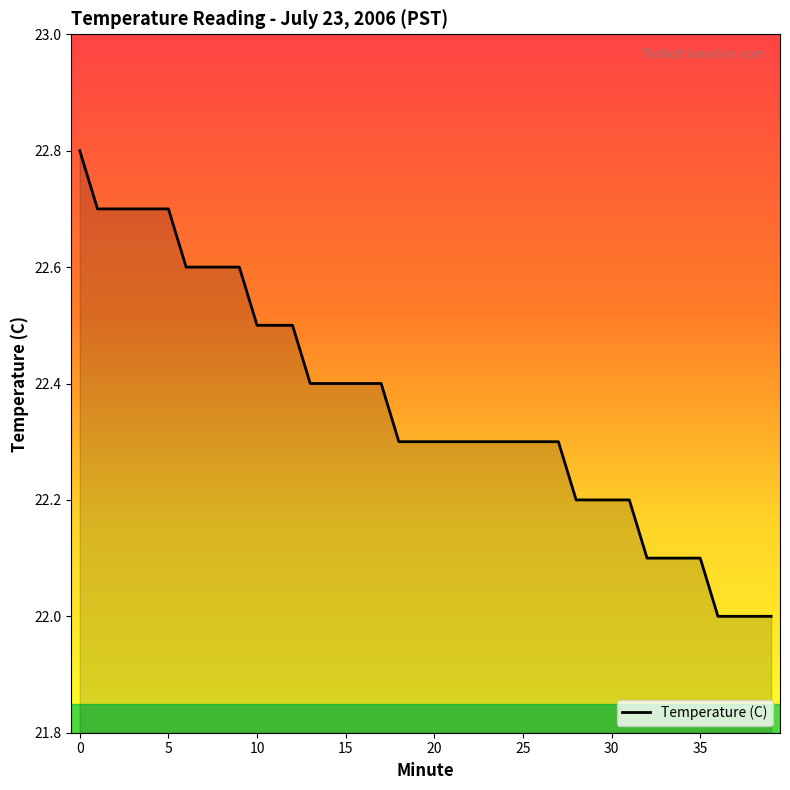

Does the chart have visible grid lines?

No